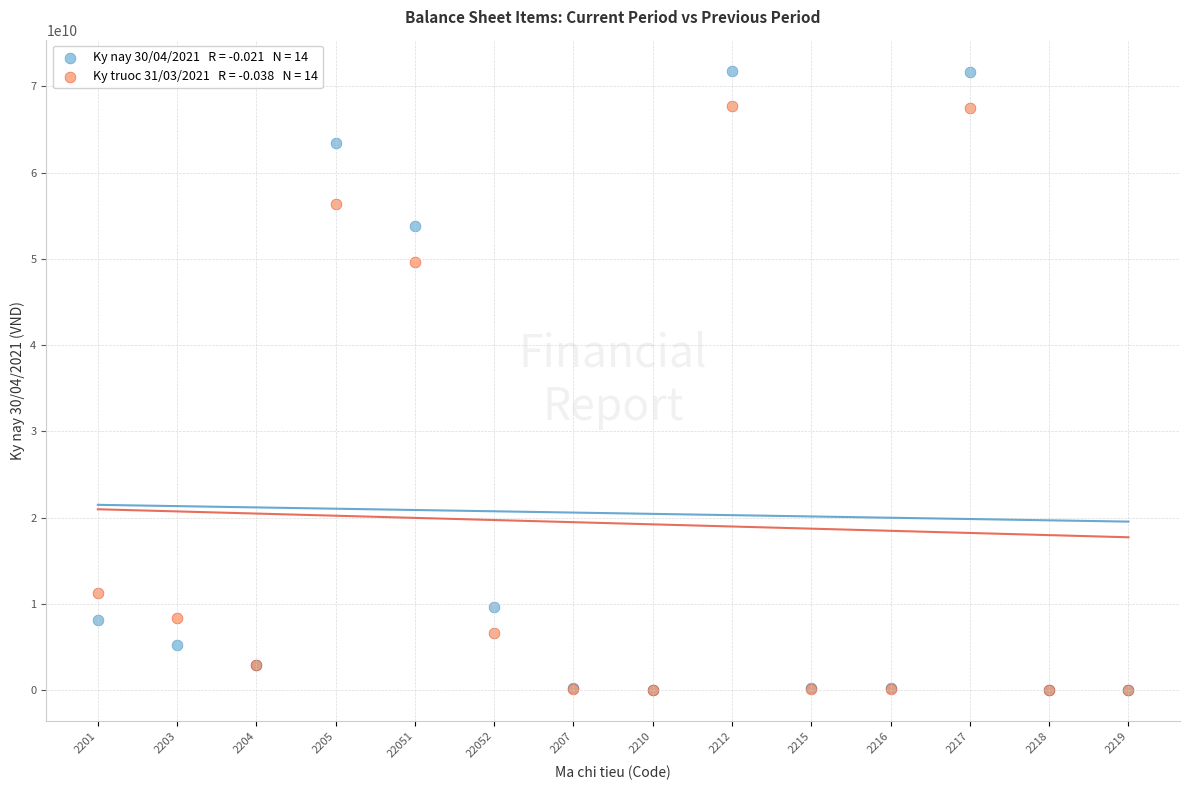

Across all series, what Y value is closest to 35917084133?

49665265000.0